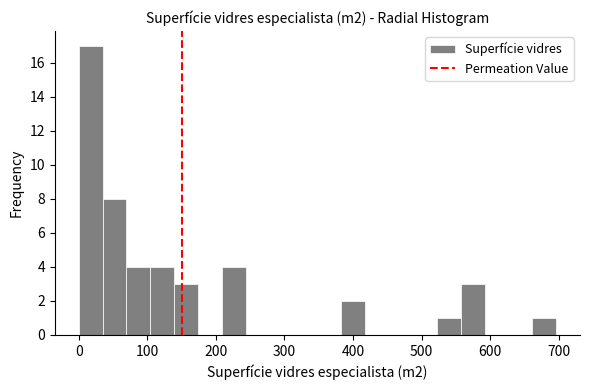

Around what value on the x-axis is the tallest bar? Give the approximate position of its centre, as read against the axis.

20